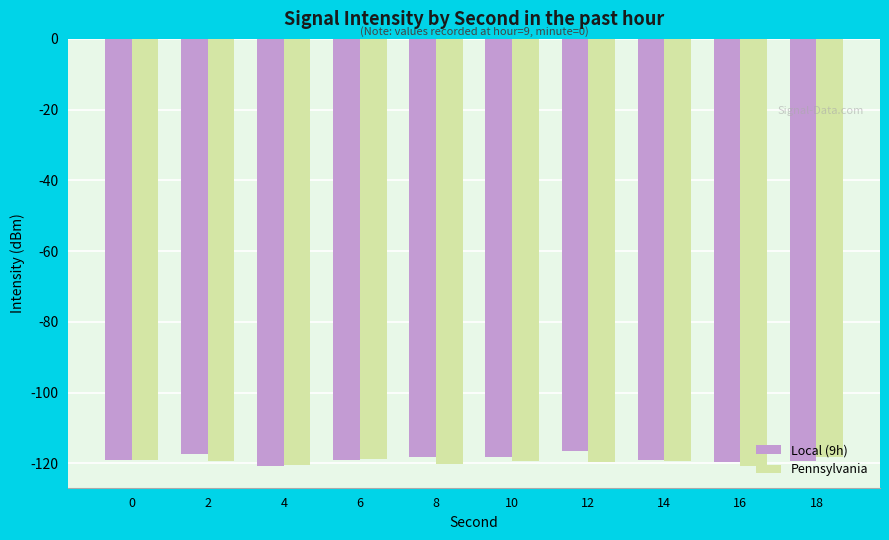

What is the total value across all series at 14?

-238.4